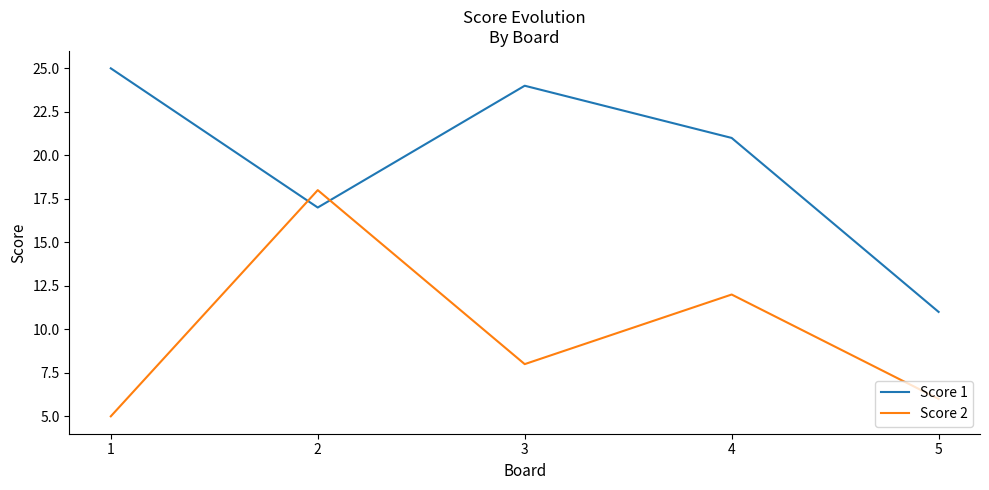

Which series has the largest total across all categories?

Score 1